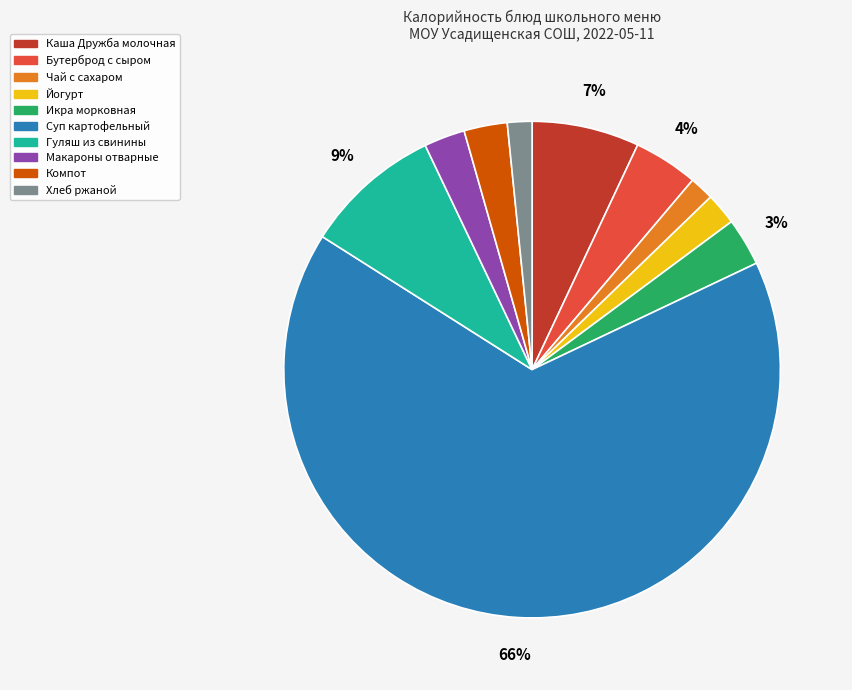

To the nearest percent, what is the average slice percentage?

10%